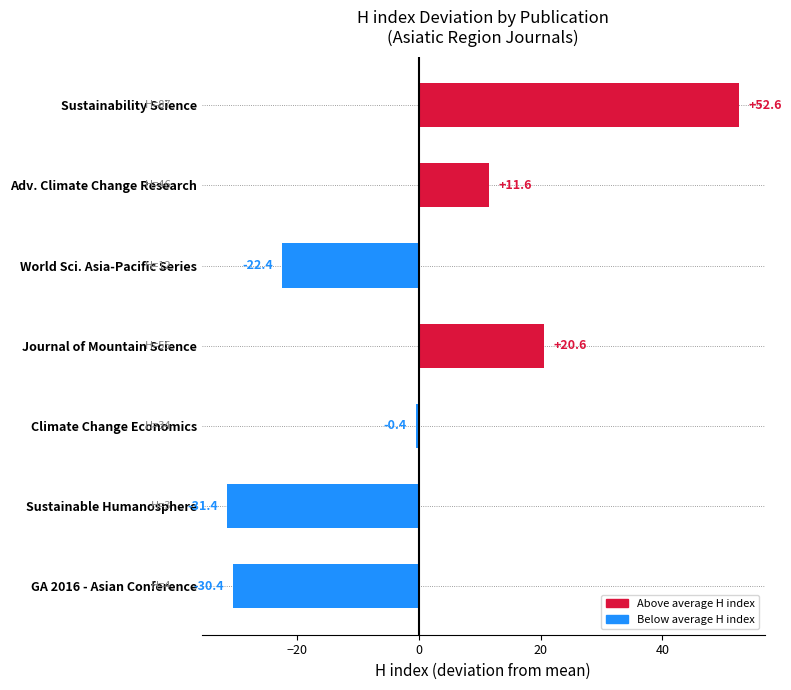

List the labels in order of value, largest first.

Sustainability Science, Journal of Mountain Science, Adv. Climate Change Research, Climate Change Economics, World Sci. Asia-Pacific Series, GA 2016 - Asian Conference, Sustainable Humanosphere